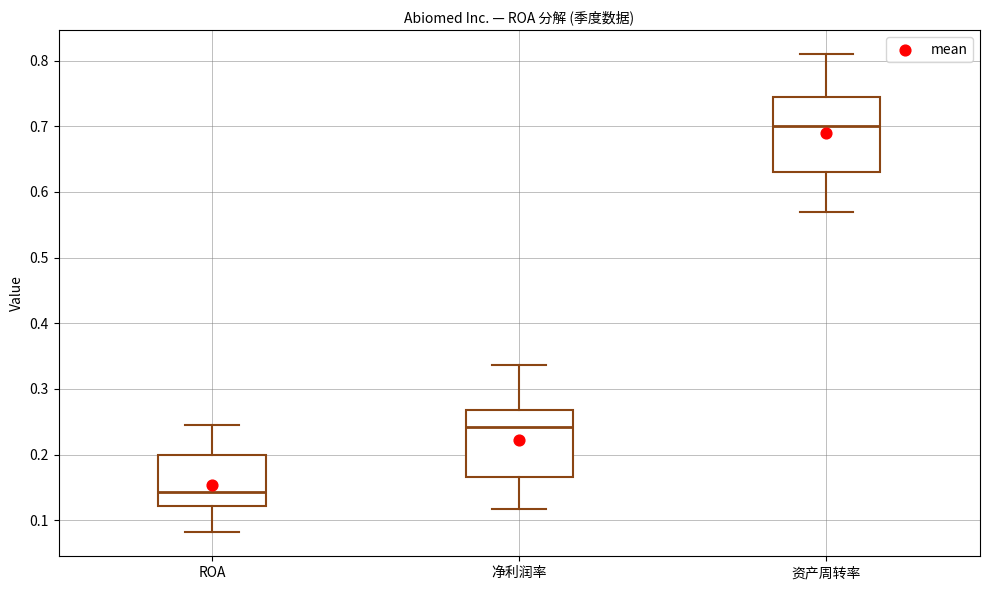

Reading left to right, transcribe this box plot: for each box, give where its median line is, the range the box spans, and where its two whiskers end, as read against the y-axis. The values are not printed on the chart, so give them approximately, as read against the axis.

ROA: median 0.14, box 0.12 to 0.20, whiskers 0.08 to 0.25
净利润率: median 0.24, box 0.17 to 0.27, whiskers 0.12 to 0.34
资产周转率: median 0.70, box 0.63 to 0.75, whiskers 0.57 to 0.81